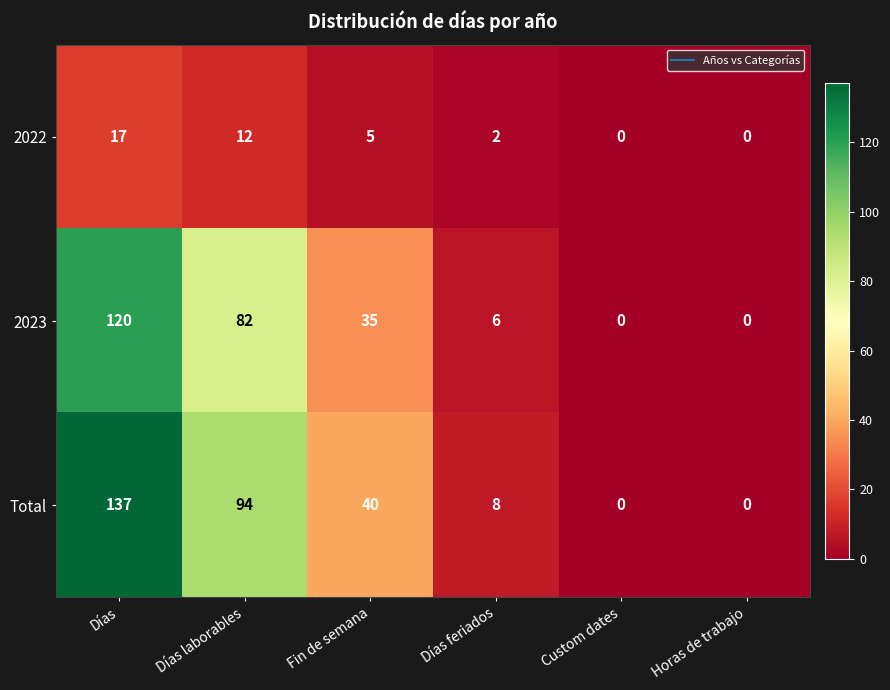

What is the approximate value of 2023 at Días laborables?

82